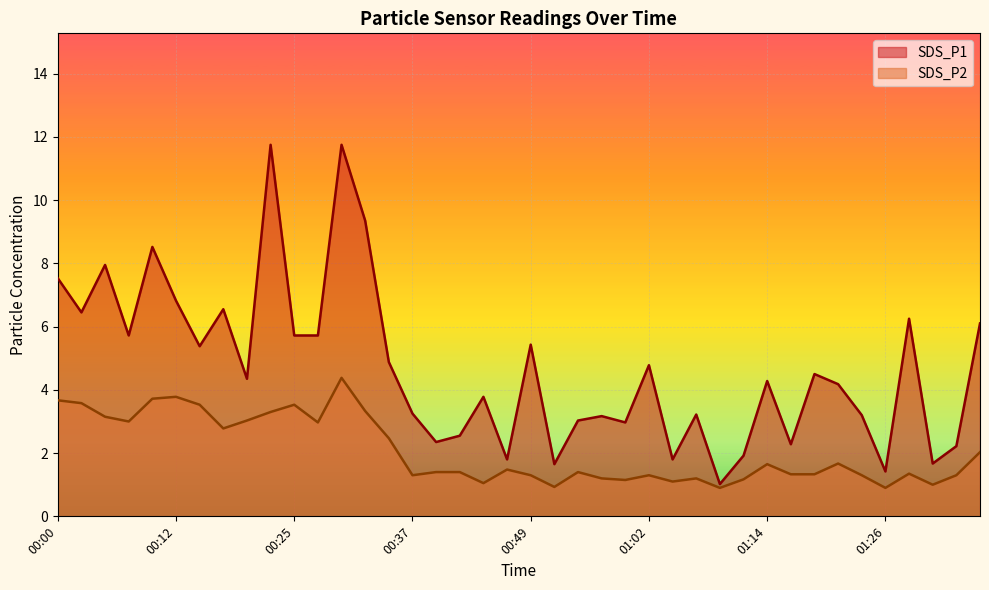

At which label does SDS_P1 first exceed 4?

00:00